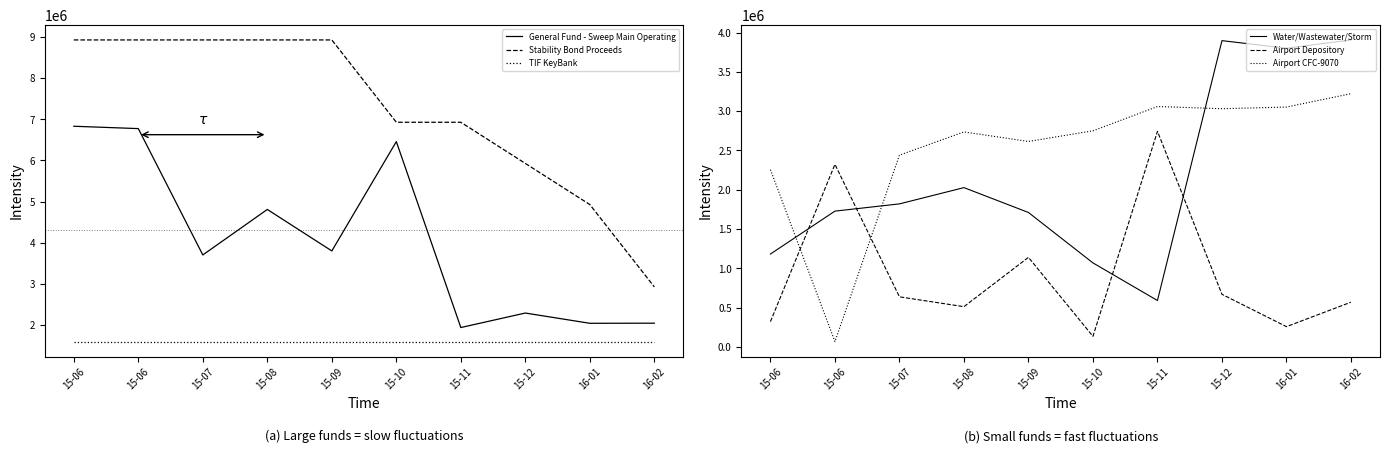

What is the label of the 6th point from the left?

15-10